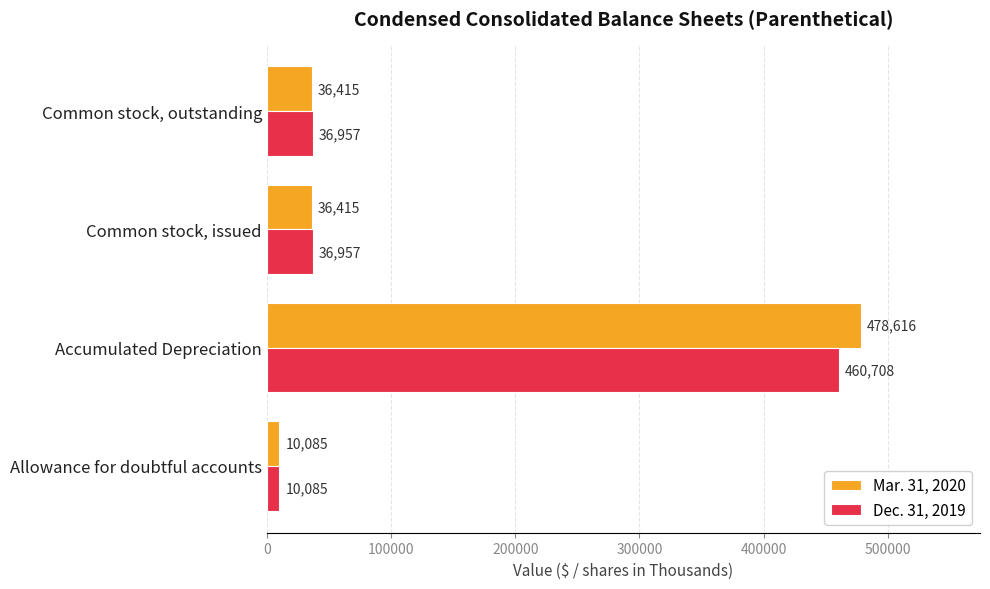

What is the spread (max minus min) of values at Common stock, outstanding?

542